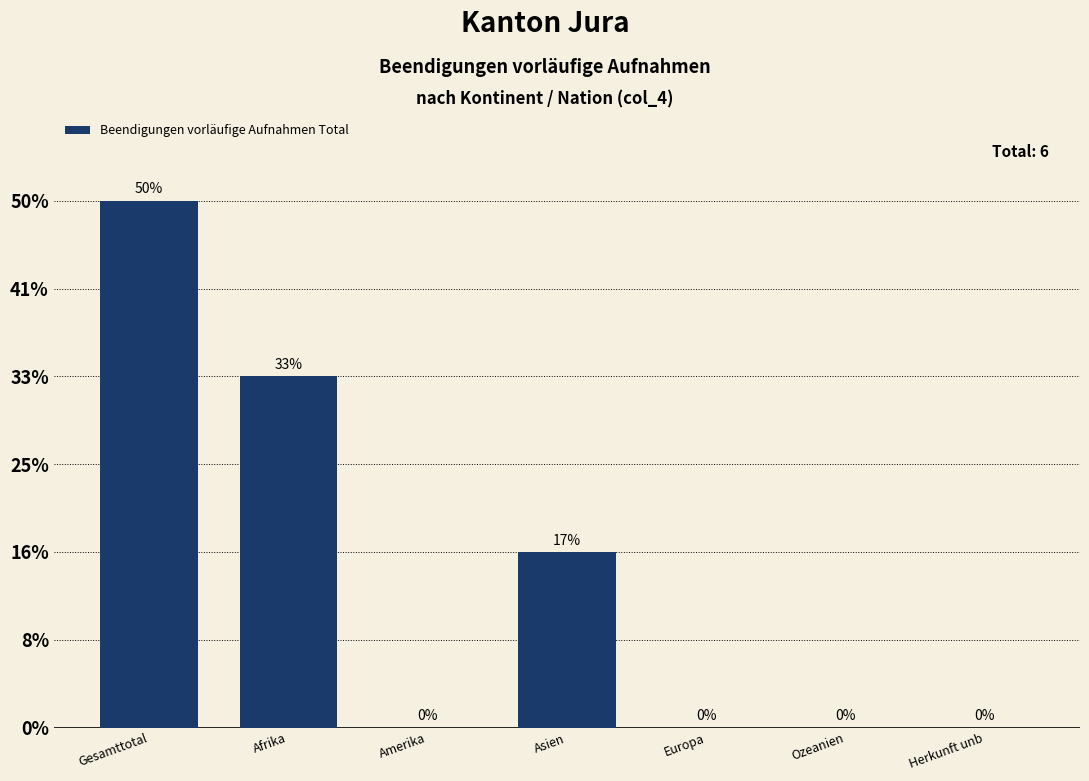

Are the bars horizontal?

No